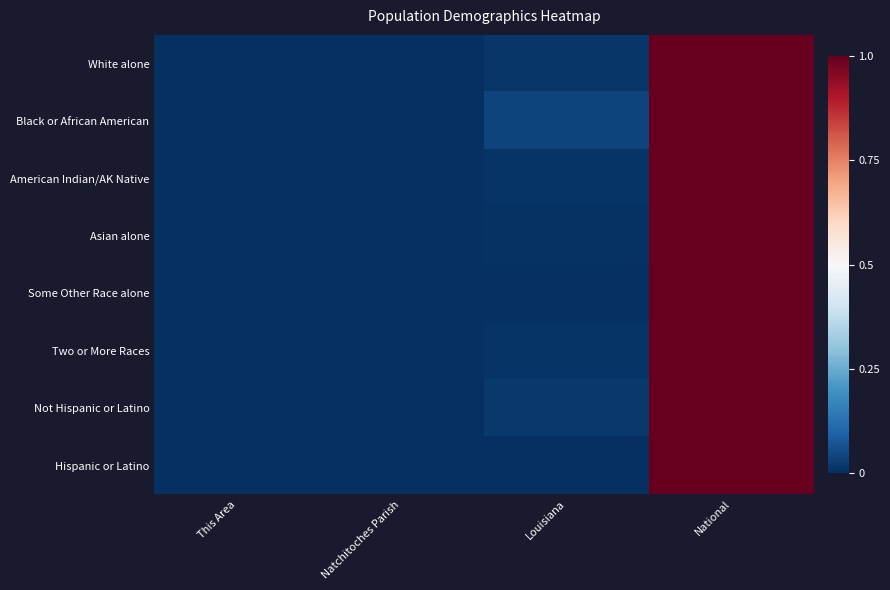

Which series has the largest total across all categories?

Black or African American